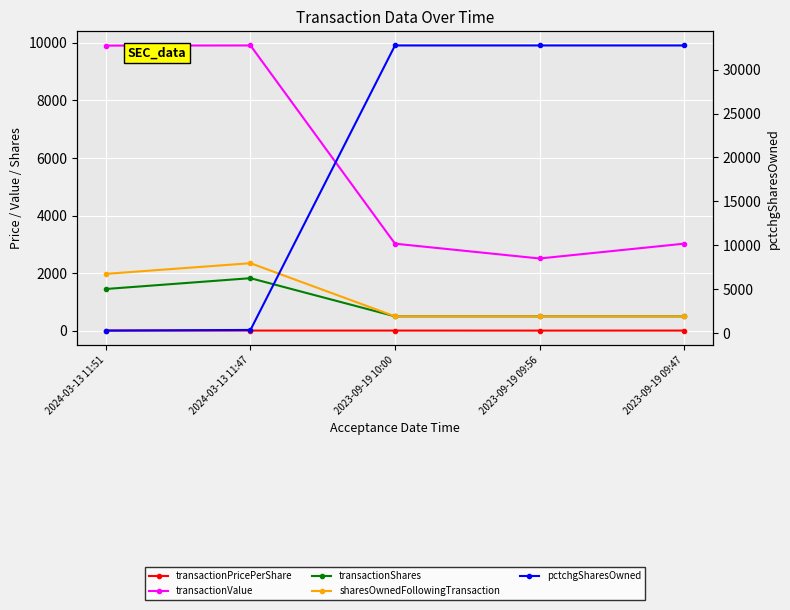

What are all the series names shown in the legend?

transactionPricePerShare, transactionValue, transactionShares, sharesOwnedFollowingTransaction, pctchgSharesOwned